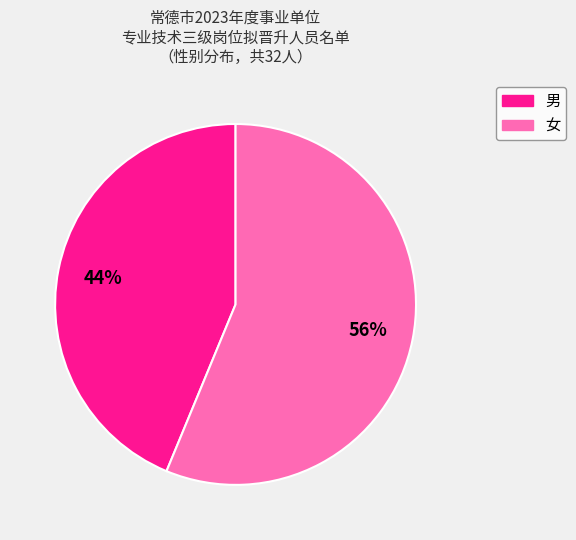

What is the majority slice?

女